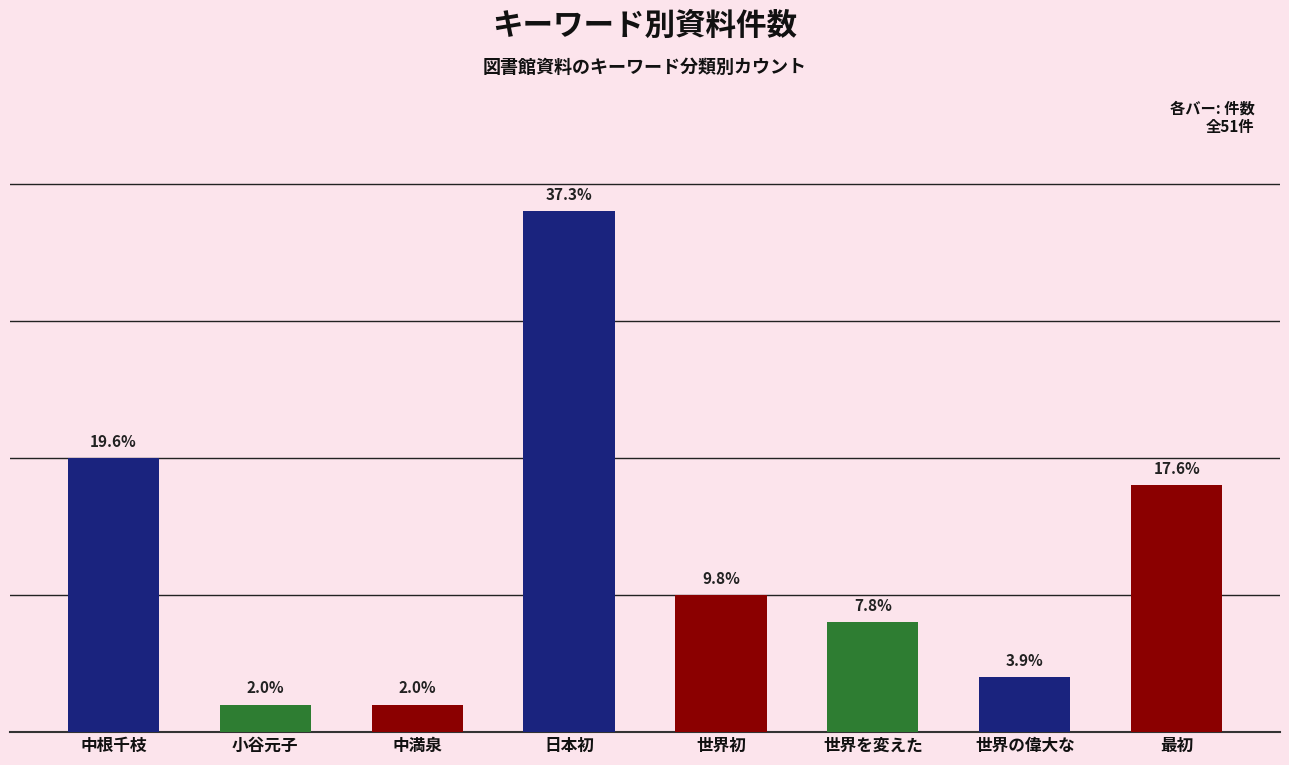

The value at 日本初 is 19. True or false?

True